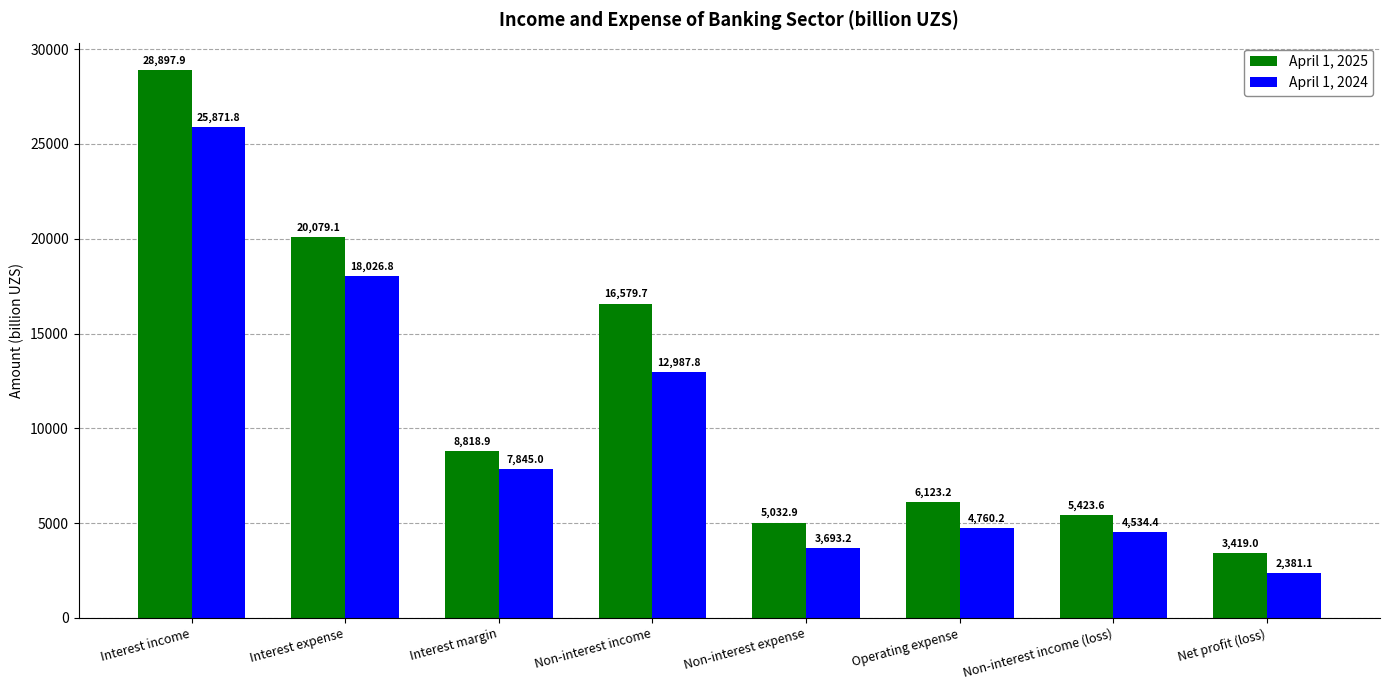

What is the difference between the maximum and minimum values in the April 1, 2025 series?

25478.9